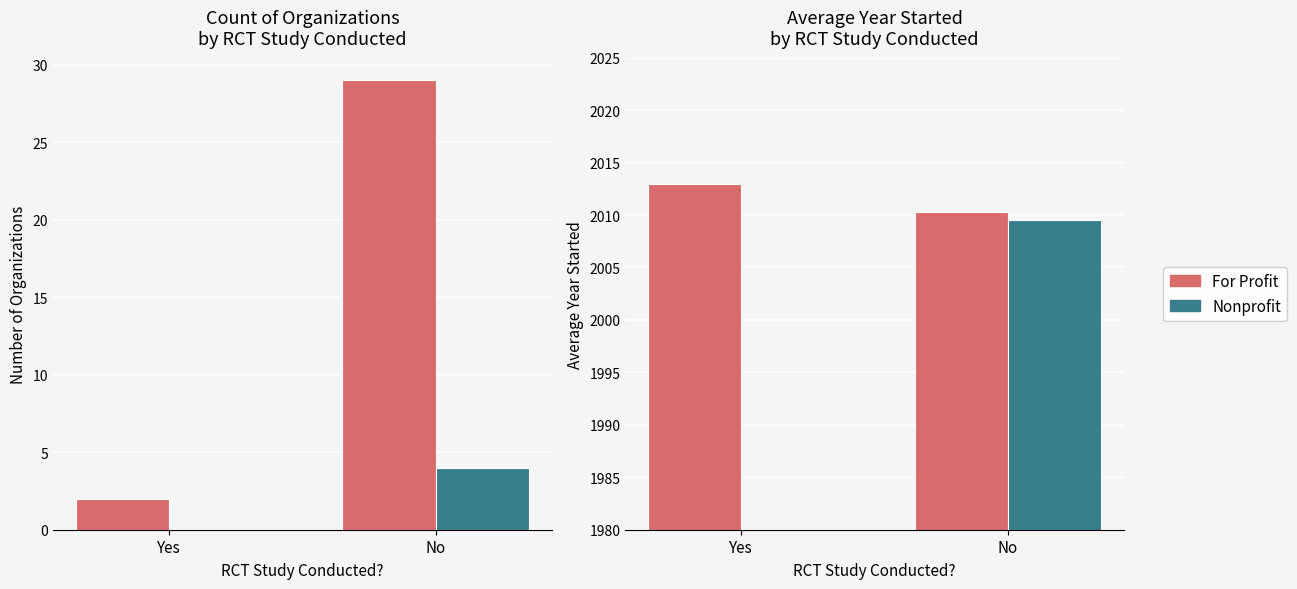

What is the average value of the For Profit series?

2011.7